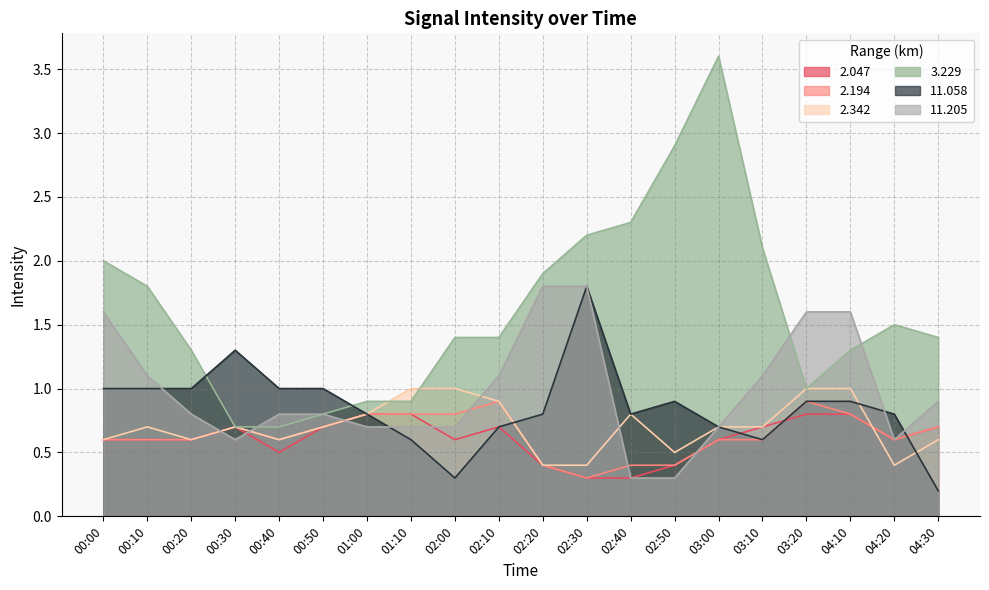

What is the difference between the highest and lowest values at 01:00?

0.2